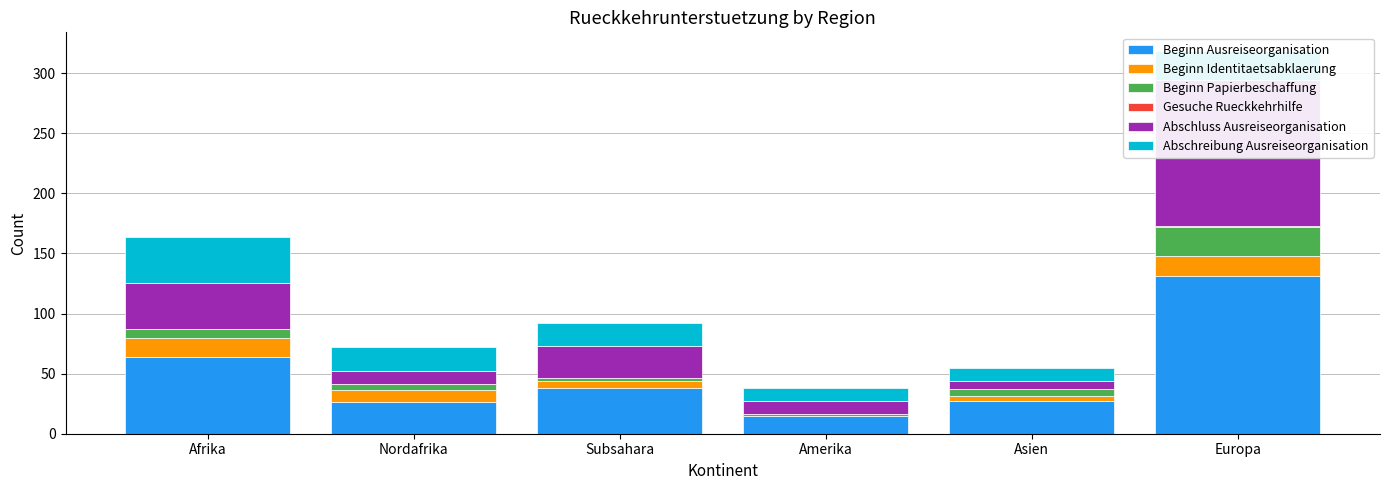

What is the label of the 5th bar from the left?

Asien